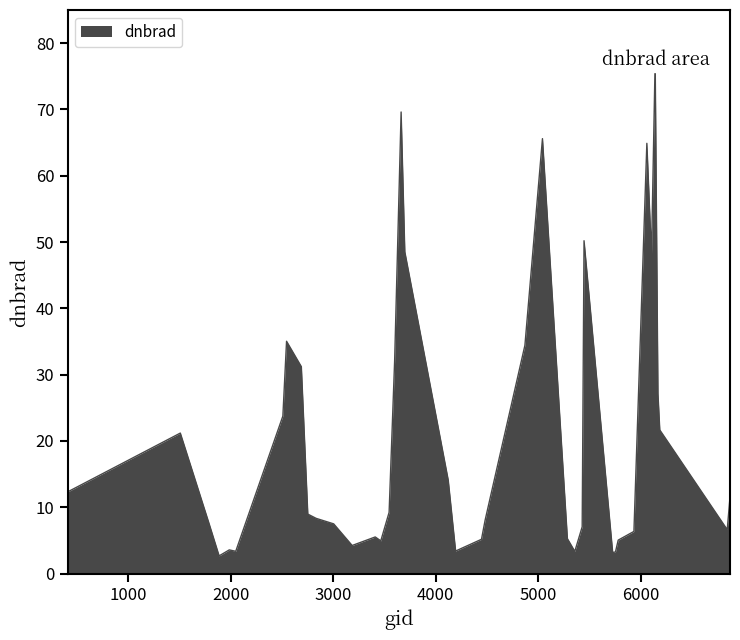

What is the average value?

20.3